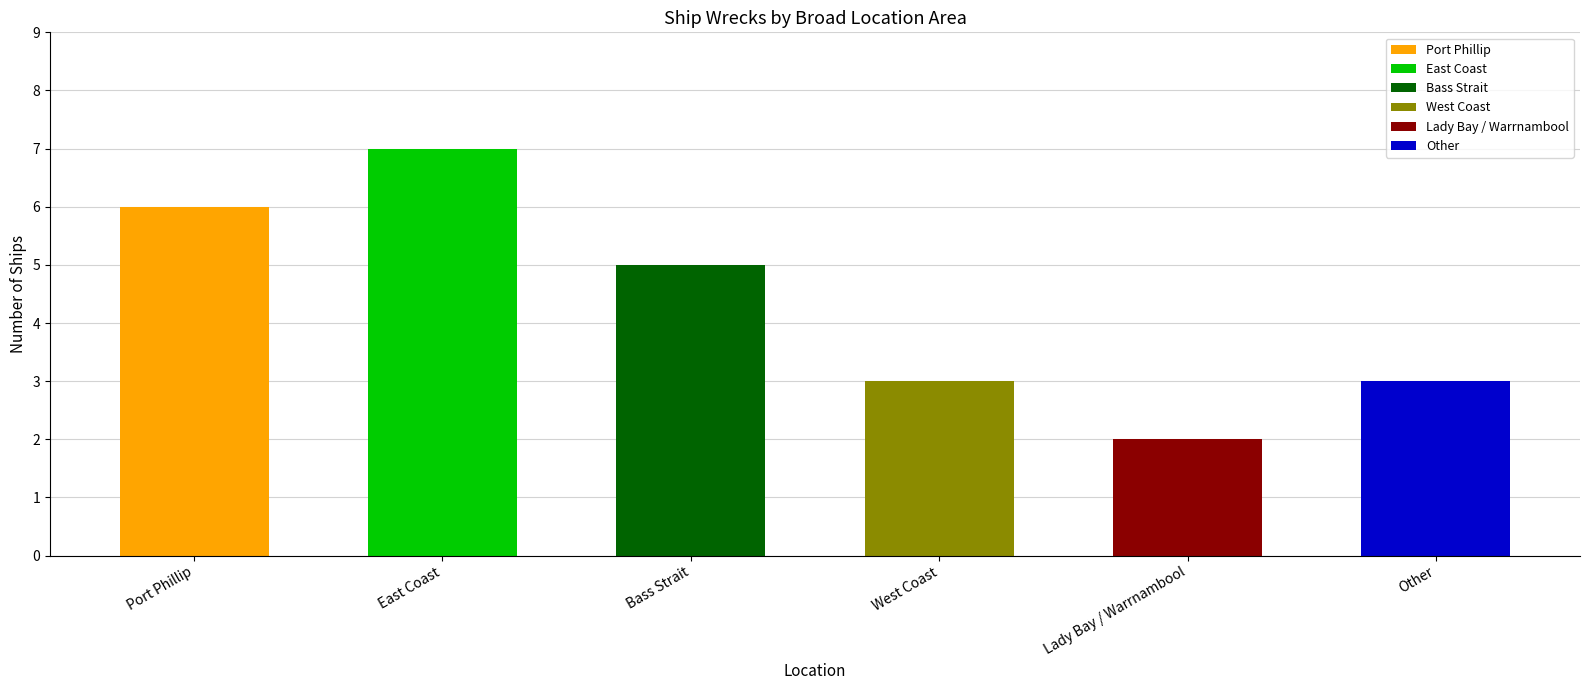

What is the sum of all values?

26